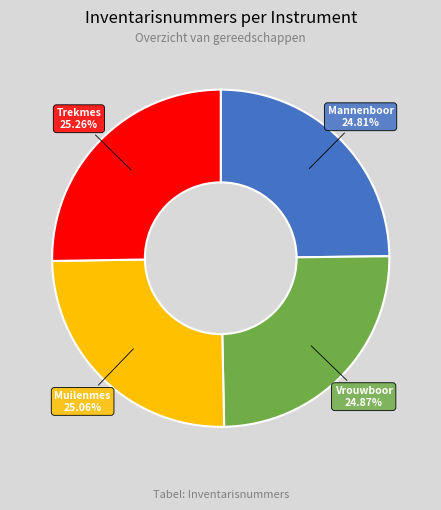

Does any single category account for the majority?

No